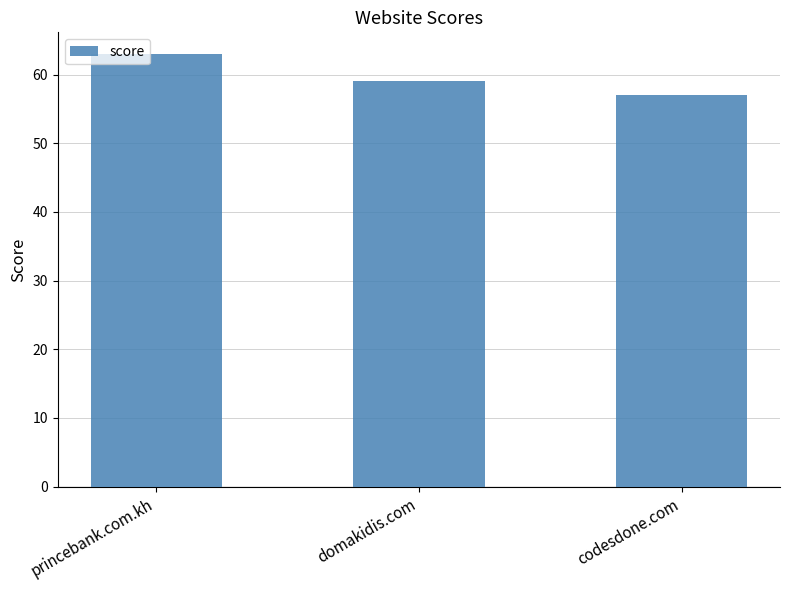

What is the change in value from domakidis.com to codesdone.com?

-2